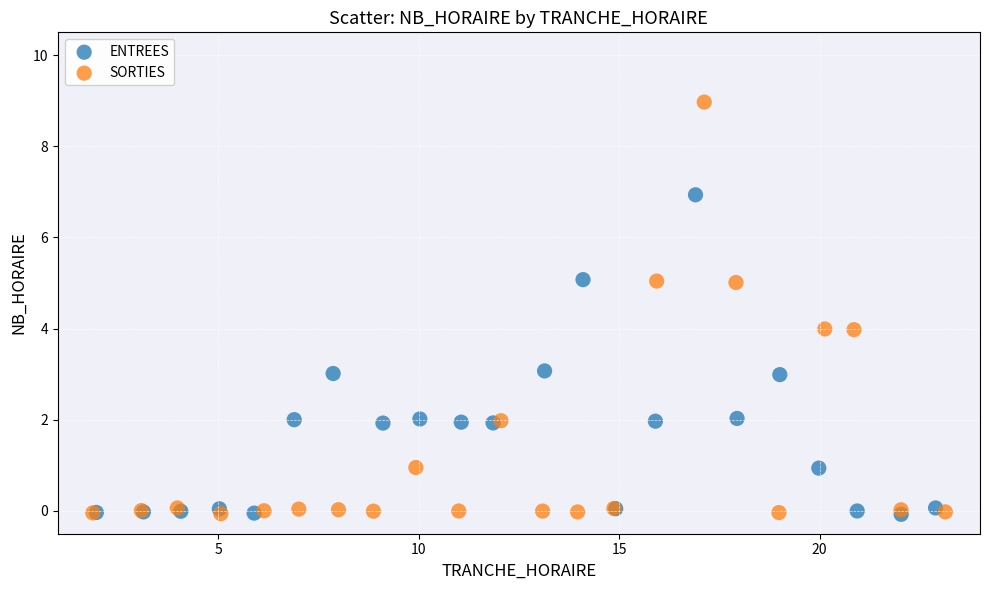

What are all the series names shown in the legend?

ENTREES, SORTIES